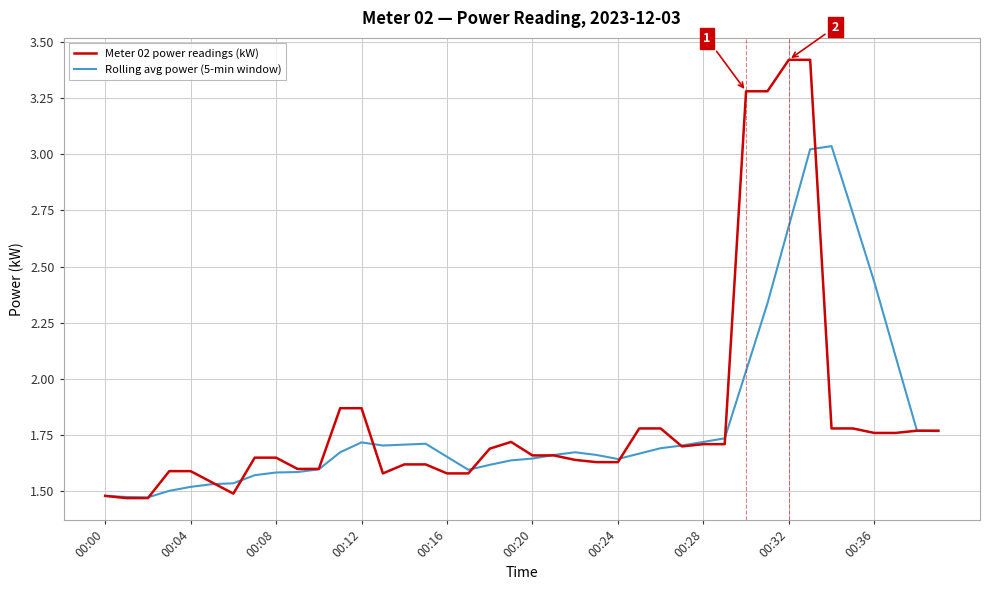

Which series has the largest range (max minus min)?

Meter 02 power readings (kW)